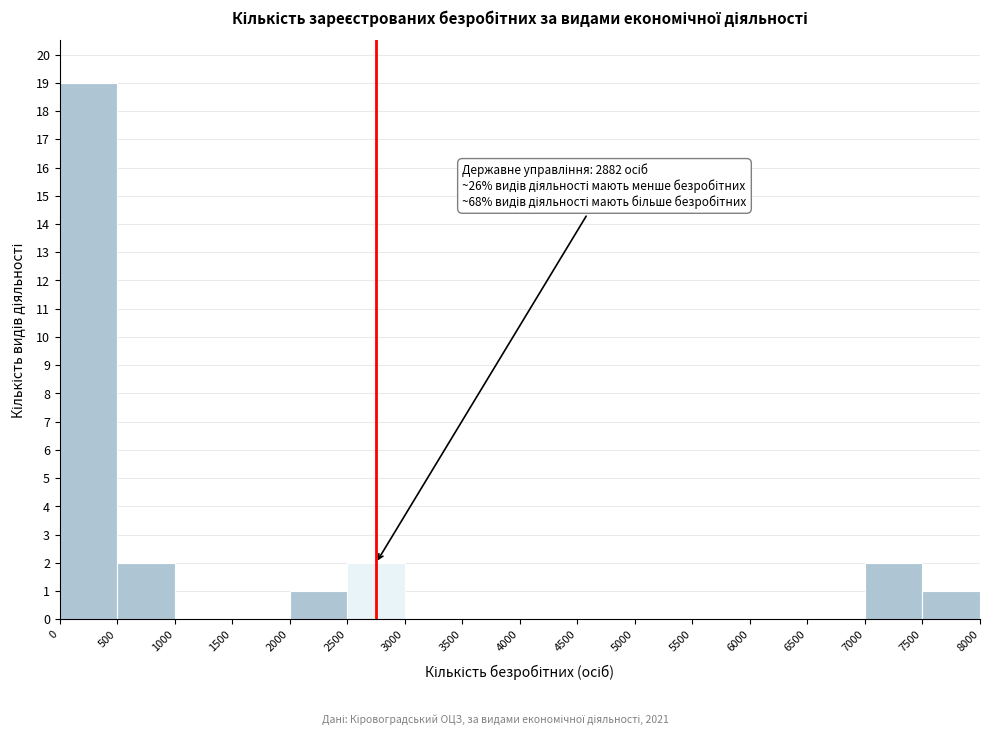

Which range on the x-axis has the tallest bar?

0 to 500